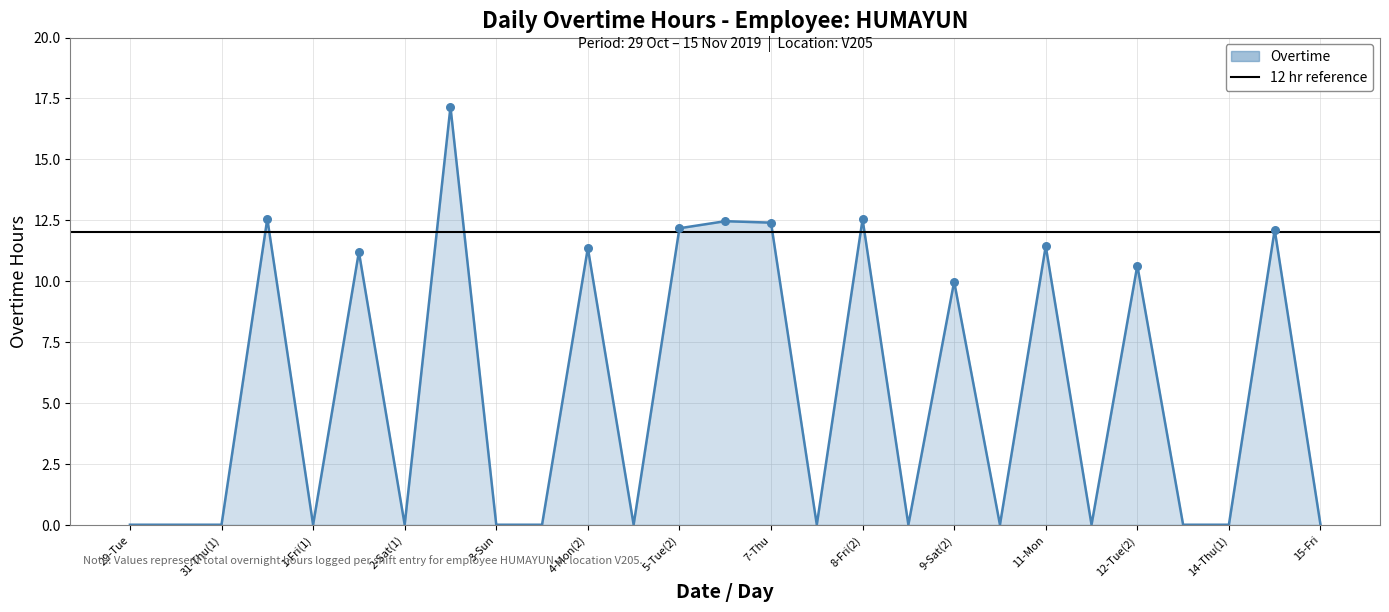

Which has a higher value, 7-Thu or 31-Thu(2)?

31-Thu(2)